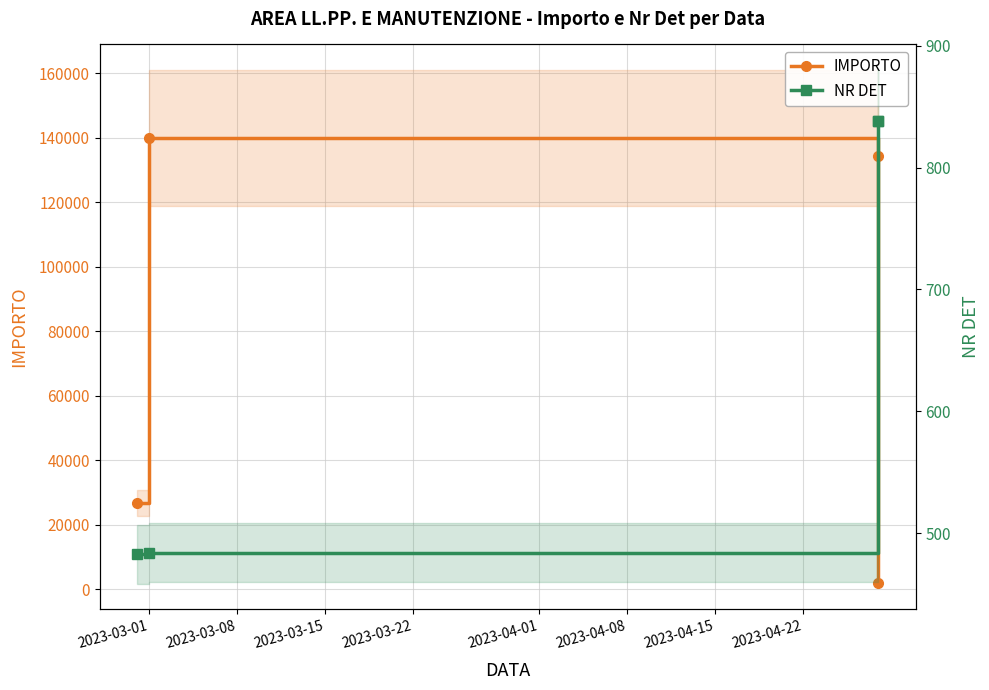

Rank the series by their maximum value, from highest to lowest.

IMPORTO, NR DET